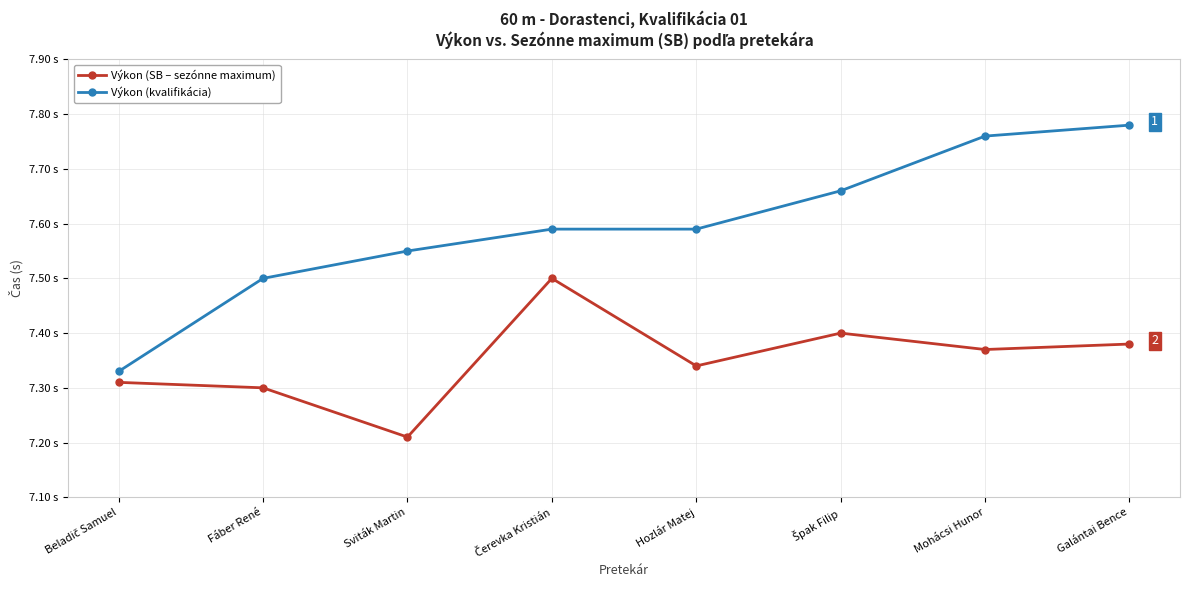

What position from the right is Mohácsi Hunor?

2